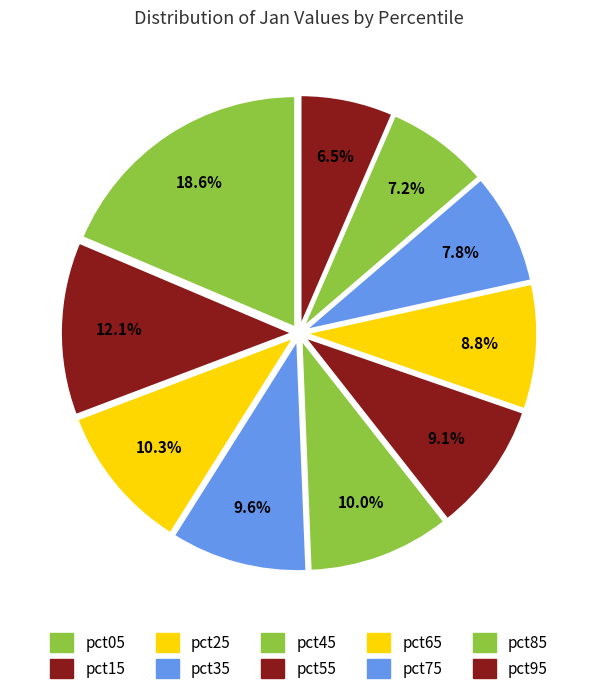

Which slice is the smallest?

pct95